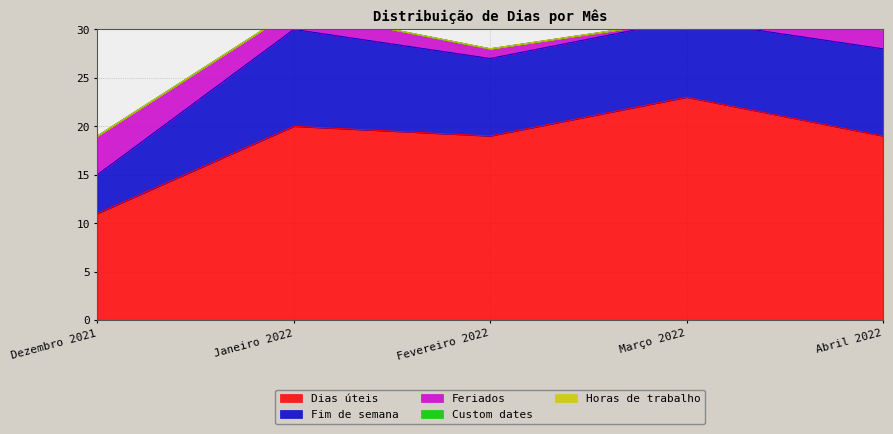

True or false: Dias úteis and Fim de semana intersect in this chart.

False